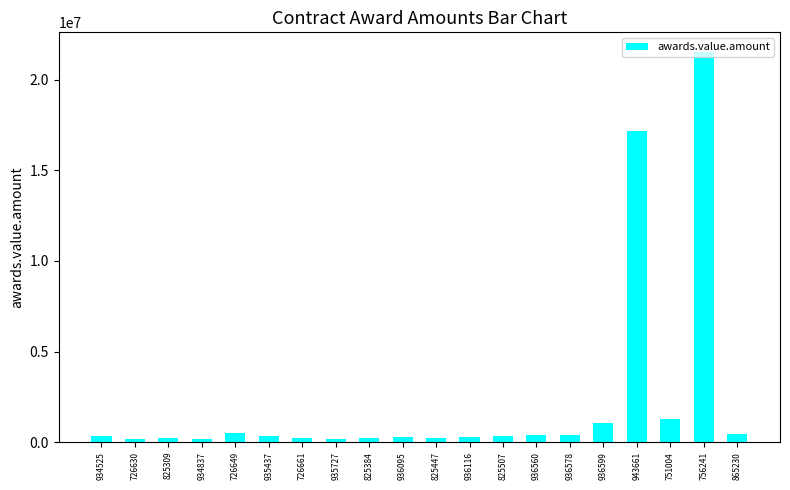

What is the difference between the second highest and minimum values?

16998411.6